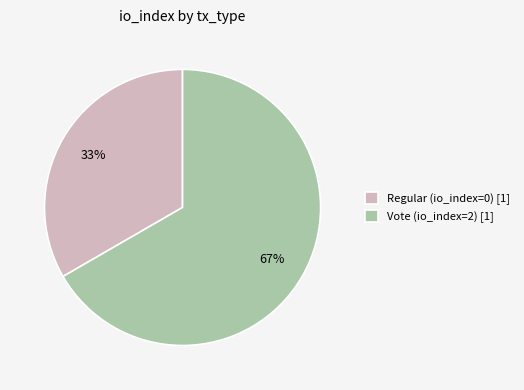

Which has a higher value, Vote (io_index=2) or Regular (io_index=0)?

Vote (io_index=2)